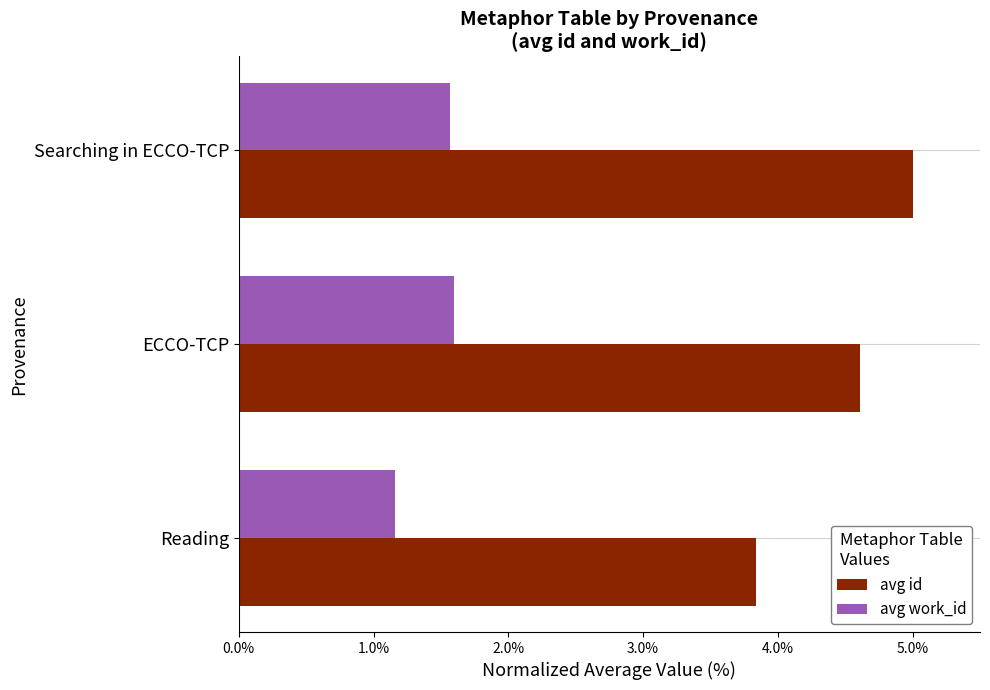

What are all the series names shown in the legend?

avg id, avg work_id